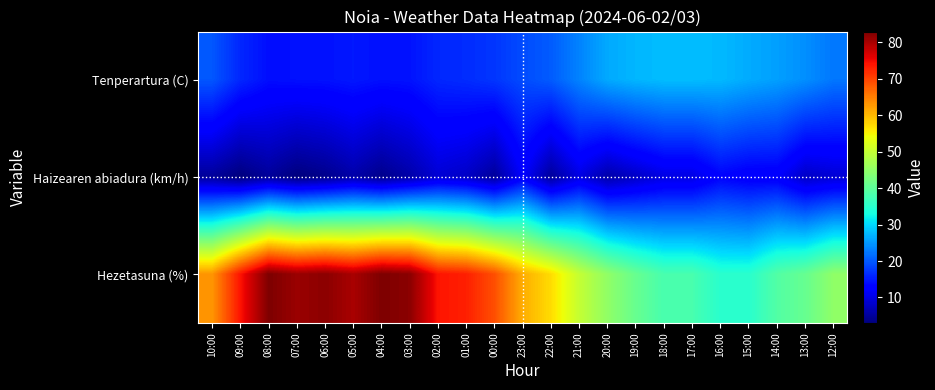

Reading left to right, extract all data points from this chart.

Tenperartura (C): 10:00=19.9	09:00=16.1	08:00=14.1	07:00=14.3	06:00=14.4	05:00=14.9	04:00=14.3	03:00=14.5	02:00=16.1	01:00=16.5	00:00=17.3	23:00=19.0	22:00=20.3	21:00=23.4	20:00=26.4	19:00=27.4	18:00=27.9	17:00=27.9	16:00=27.6	15:00=26.5	14:00=25.6	13:00=24.3	12:00=22.4
Haizearen abiadura (km/h): 10:00=5.0	09:00=3.0	08:00=5.0	07:00=3.0	06:00=4.0	05:00=6.0	04:00=4.0	03:00=6.0	02:00=9.0	01:00=8.0	00:00=5.0	23:00=12.0	22:00=5.0	21:00=10.0	20:00=6.0	19:00=8.0	18:00=10.0	17:00=10.0	16:00=13.0	15:00=12.0	14:00=12.0	13:00=8.0	12:00=9.0
Hezetasuna (%): 10:00=63.0	09:00=74.0	08:00=83.0	07:00=81.0	06:00=82.0	05:00=80.0	04:00=83.0	03:00=82.0	02:00=74.0	01:00=73.0	00:00=69.0	23:00=61.0	22:00=57.0	21:00=50.0	20:00=45.0	19:00=41.0	18:00=38.0	17:00=38.0	16:00=35.0	15:00=35.0	14:00=39.0	13:00=41.0	12:00=45.0